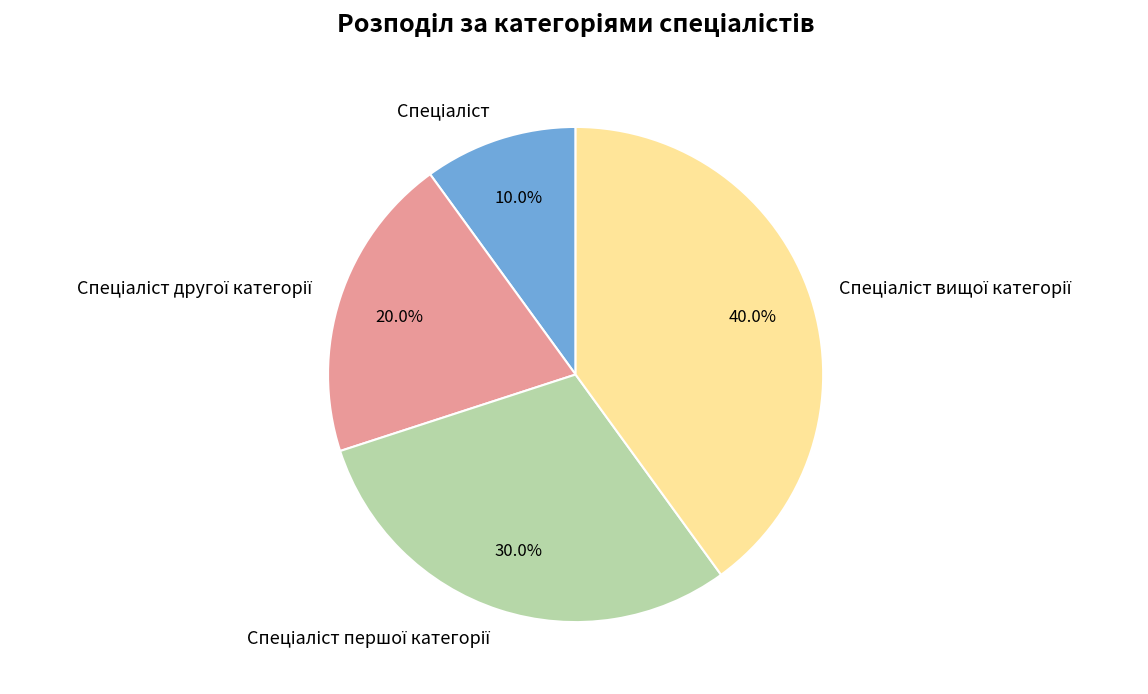

Is there any slice that represents more than half of the pie?

No